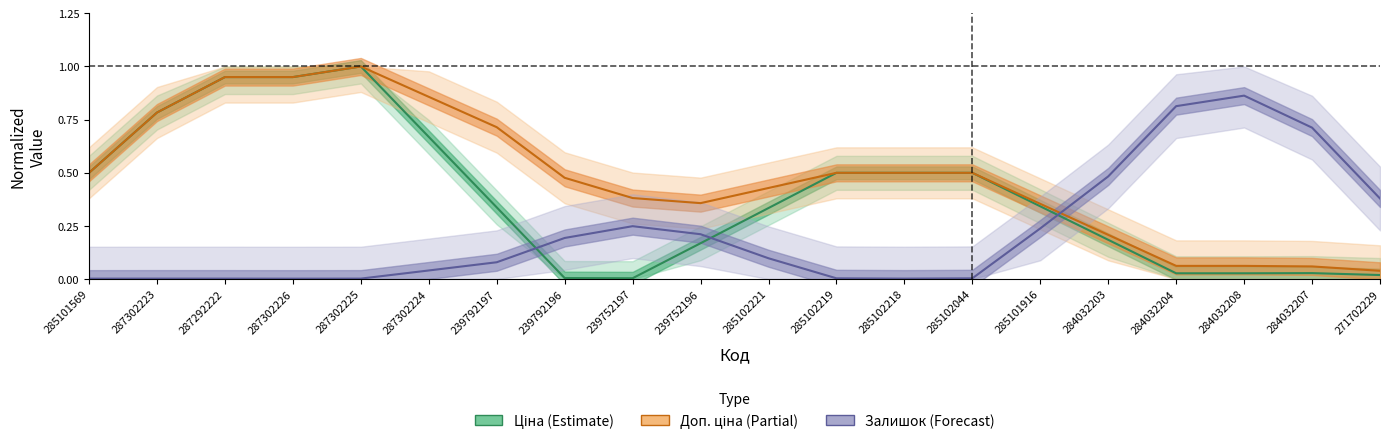

Where is the first local maximum for Ціна (Estimate)?

287302225